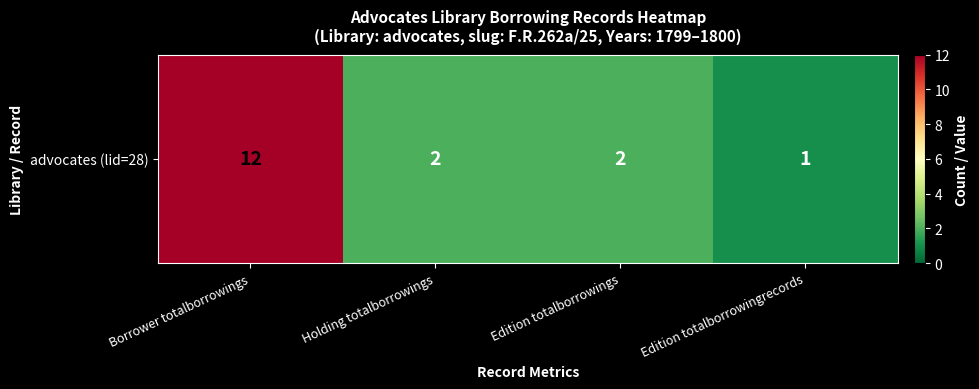

Which category has the lowest value across all series?

Edition totalborrowingrecords